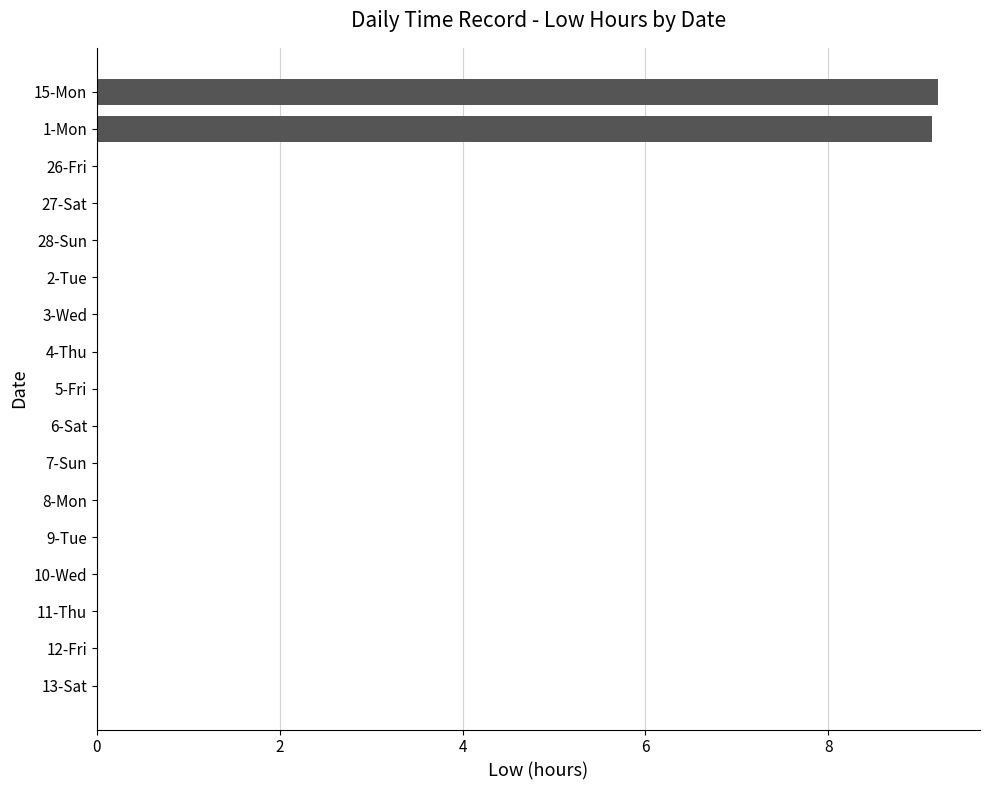

How many distinct data groups are displayed?

1